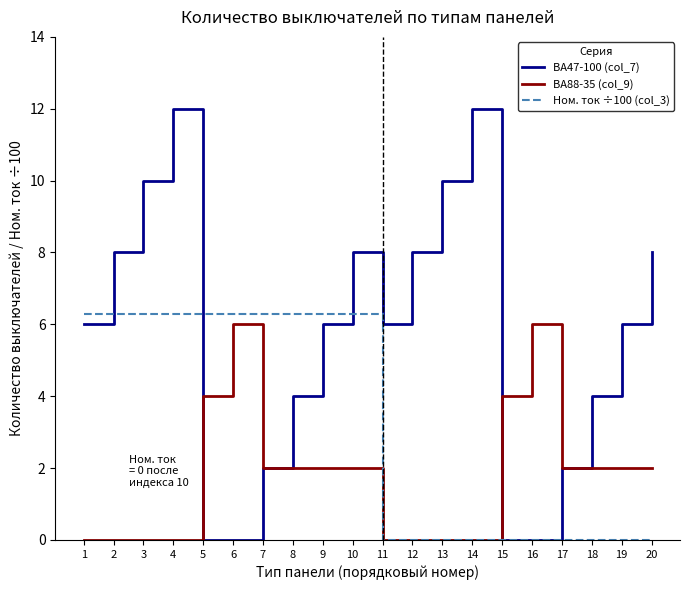

Rank the series by their maximum value, from lowest to highest.

ВА88-35 (col_9), Ном. ток ÷100 (col_3), ВА47-100 (col_7)